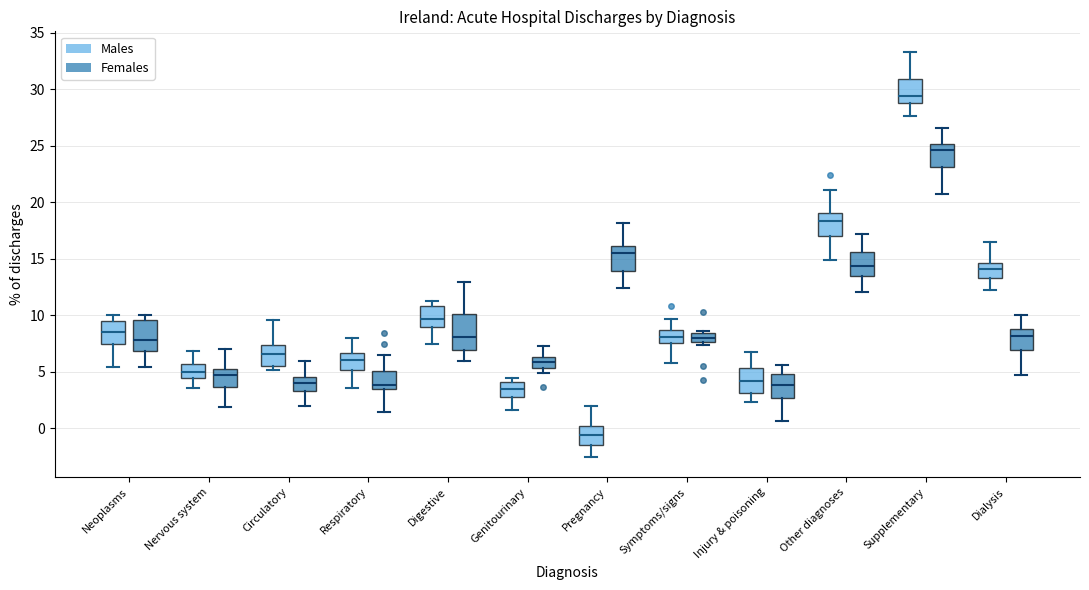

Reading left to right, read every box against the y-axis: the position of its median line, the range the box covers, and the ends of its whiskers. The values are not printed on the chart, so give them approximately, as read against the axis.

Neoplasms (Males): median 8.5, box 7.5 to 9.5, whiskers 5.5 to 10.0
Neoplasms (Females): median 8.0, box 7.0 to 9.5, whiskers 5.5 to 10.0
Nervous system (Males): median 5.0, box 4.5 to 5.5, whiskers 3.5 to 7.0
Nervous system (Females): median 4.5, box 3.5 to 5.0, whiskers 2.0 to 7.0
Circulatory (Males): median 6.5, box 5.5 to 7.5, whiskers 5.0 to 9.5
Circulatory (Females): median 4.0, box 3.5 to 4.5, whiskers 2.0 to 6.0
Respiratory (Males): median 6.0, box 5.0 to 6.5, whiskers 3.5 to 8.0
Respiratory (Females): median 4.0, box 3.5 to 5.0, whiskers 1.5 to 6.5
Digestive (Males): median 9.5, box 9.0 to 11.0, whiskers 7.5 to 11.5
Digestive (Females): median 8.0, box 7.0 to 10.0, whiskers 6.0 to 13.0
Genitourinary (Males): median 3.5, box 3.0 to 4.0, whiskers 1.5 to 4.5
Genitourinary (Females): median 6.0, box 5.5 to 6.5, whiskers 5.0 to 7.5
Pregnancy (Males): median -0.5, box -1.5 to 0.0, whiskers -2.5 to 2.0
Pregnancy (Females): median 15.5, box 14.0 to 16.0, whiskers 12.5 to 18.0
Symptoms/signs (Males): median 8.0, box 7.5 to 8.5, whiskers 6.0 to 9.5
Symptoms/signs (Females): median 8.0, box 7.5 to 8.5, whiskers 7.5 (just below the box's lower edge) to 8.5 (just above the box's upper edge)
Injury & poisoning (Males): median 4.0, box 3.0 to 5.5, whiskers 2.5 to 6.5
Injury & poisoning (Females): median 4.0, box 2.5 to 5.0, whiskers 0.5 to 5.5
Other diagnoses (Males): median 18.5, box 17.0 to 19.0, whiskers 15.0 to 21.0
Other diagnoses (Females): median 14.5, box 13.5 to 15.5, whiskers 12.0 to 17.0
Supplementary (Males): median 29.5, box 29.0 to 31.0, whiskers 27.5 to 33.5
Supplementary (Females): median 24.5, box 23.0 to 25.0, whiskers 20.5 to 26.5
Dialysis (Males): median 14.0, box 13.5 to 14.5, whiskers 12.0 to 16.5
Dialysis (Females): median 8.0, box 7.0 to 9.0, whiskers 4.5 to 10.0